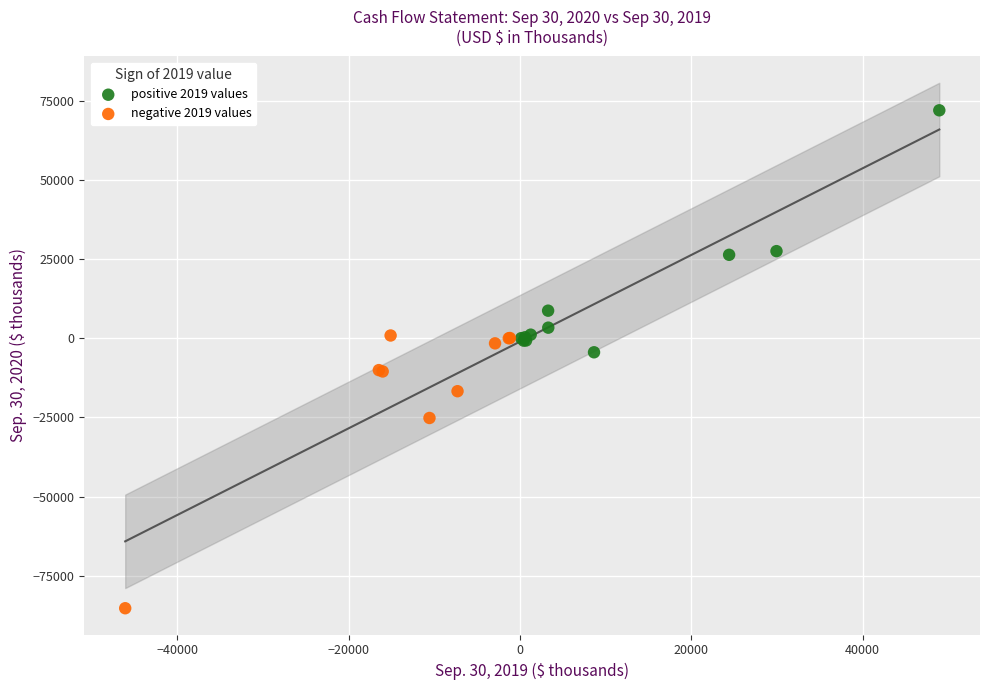

Which series reaches the maximum Y coordinate?

positive 2019 values